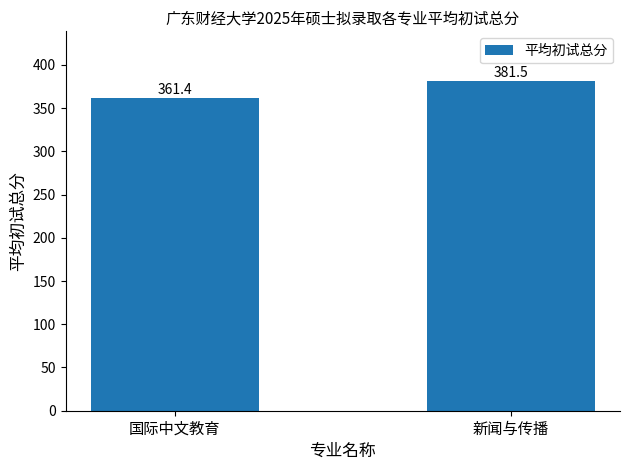

Where is the data nearest to the value 371?

国际中文教育